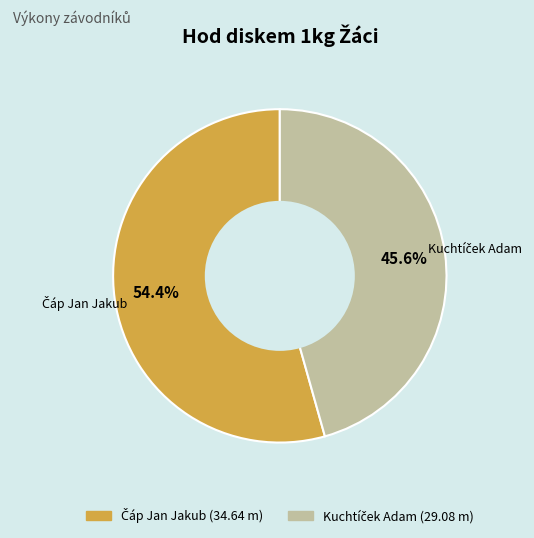

Is there any slice that represents more than half of the pie?

Yes